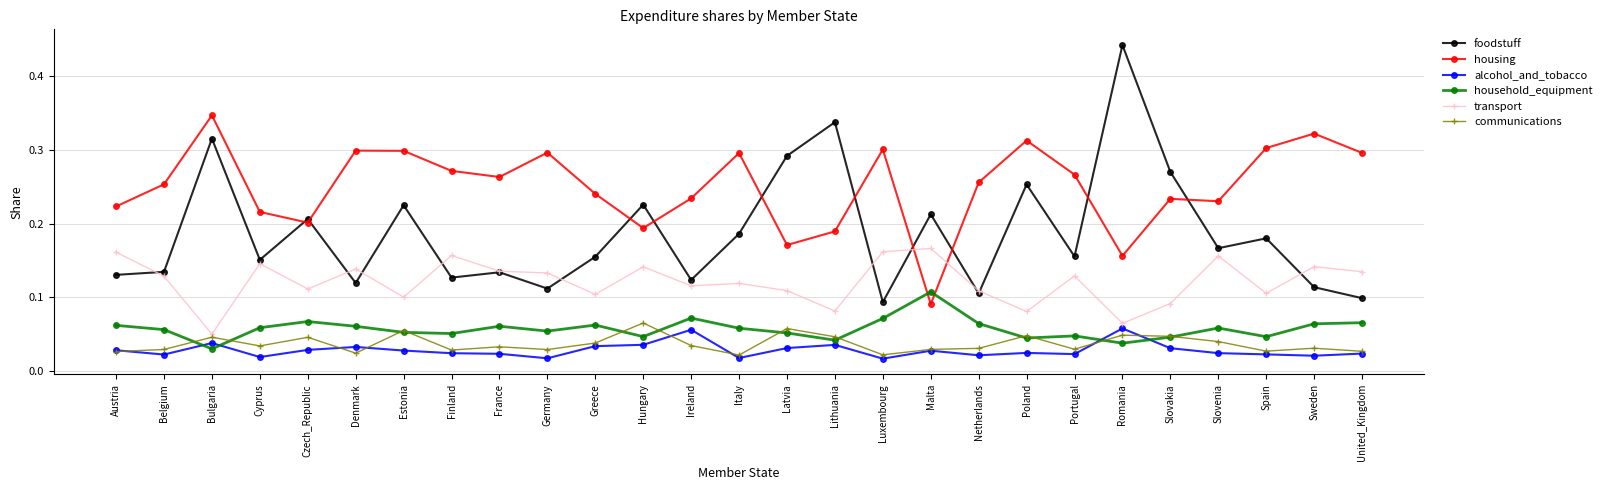

What position from the right is Latvia?

13